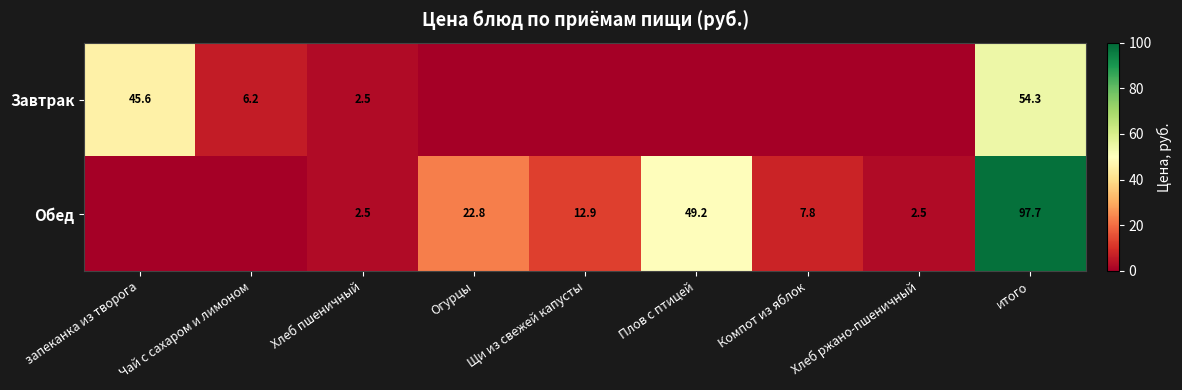

The Завтрак series shows 54.3 at итого. True or false?

True